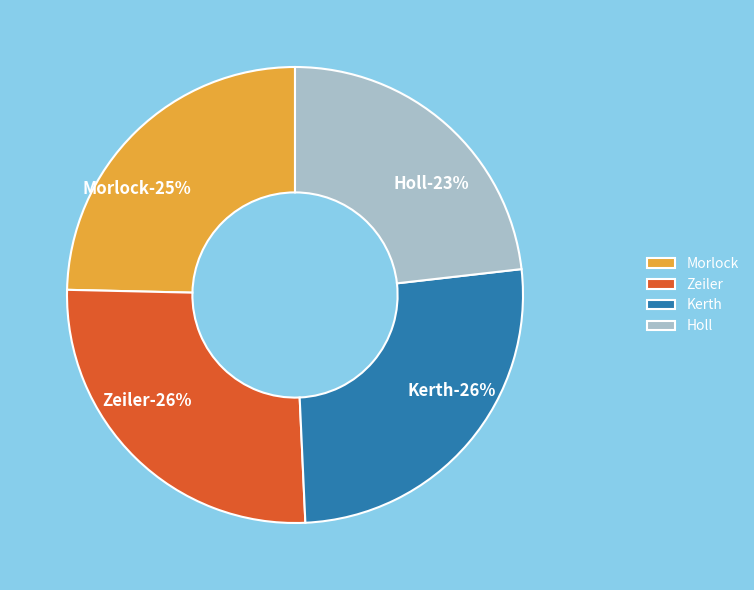

What is the smallest slice in the pie chart?

Holl